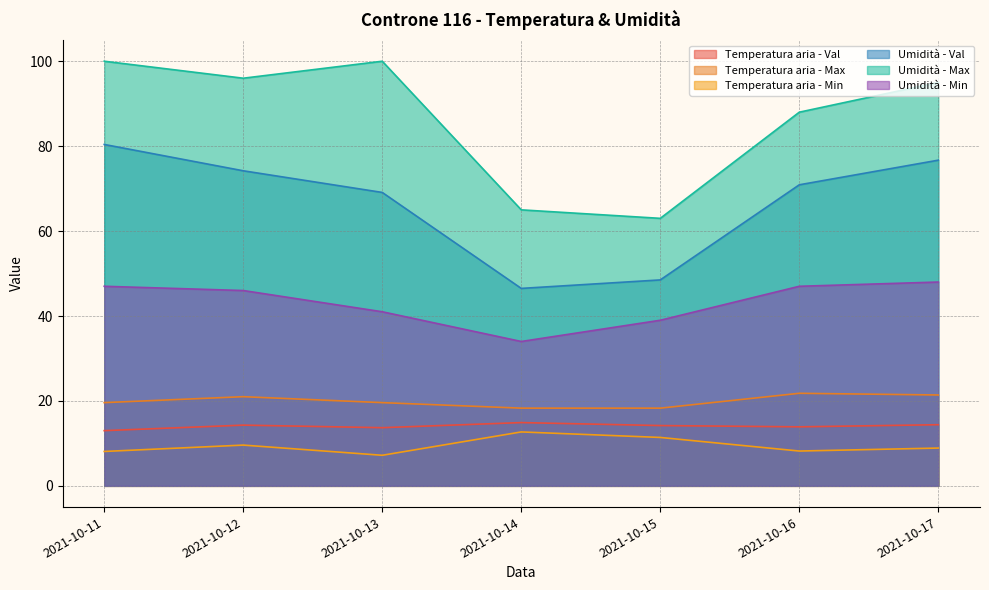

What is the total value across all series at 2021-10-13?

250.6